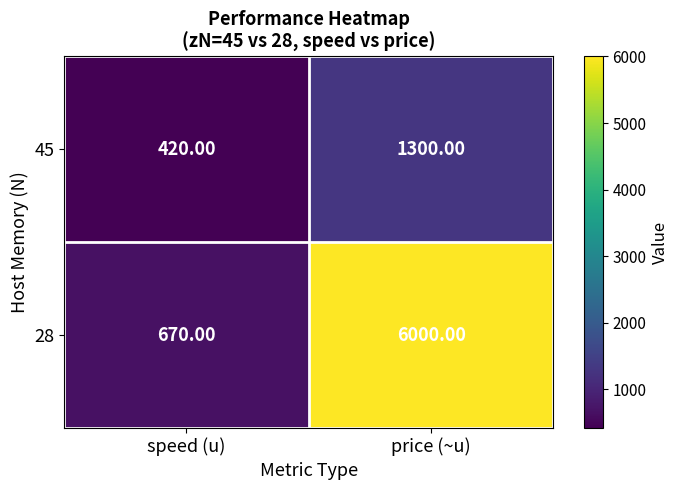

At which category is the sum across all series the highest?

price (~u)